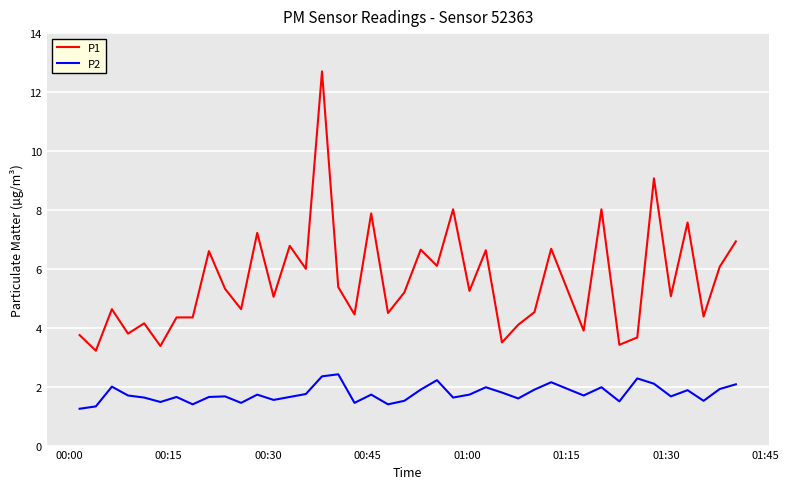

Which series has the largest range (max minus min)?

P1